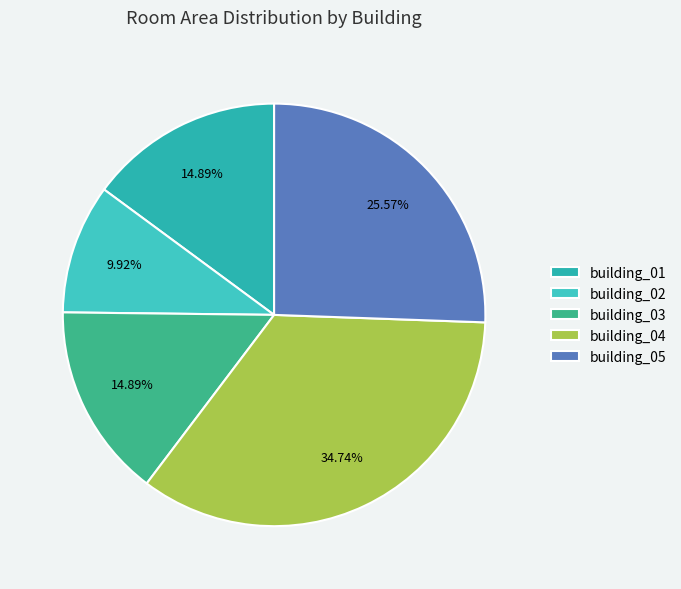

How many slices are in this pie chart?

5